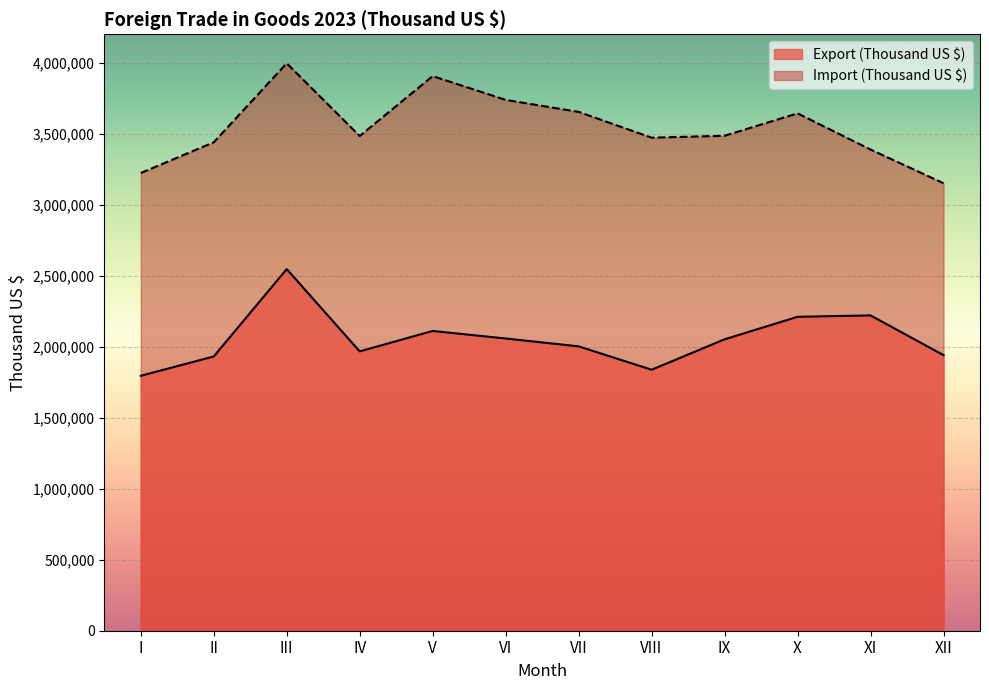

Is it true that Export (Thousand US $) equals 2639830 at XII?

False